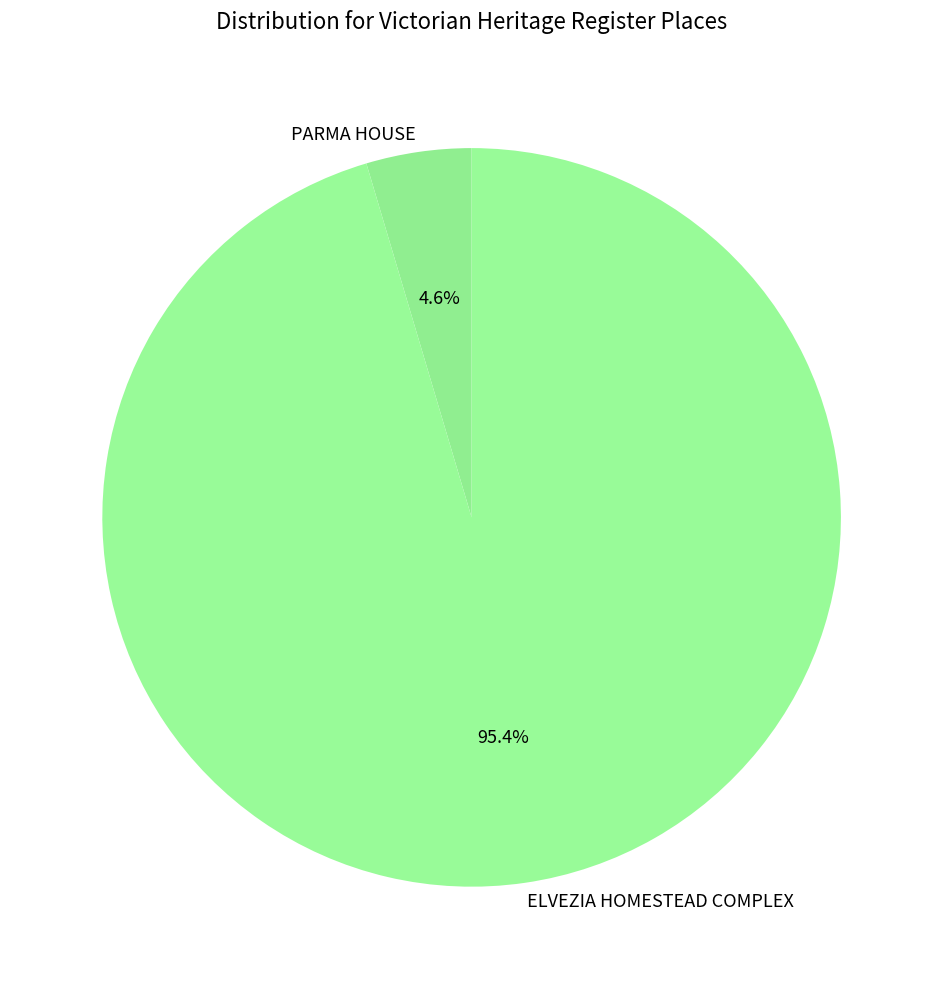

Is it true that ELVEZIA HOMESTEAD COMPLEX is 85% of the pie?

False